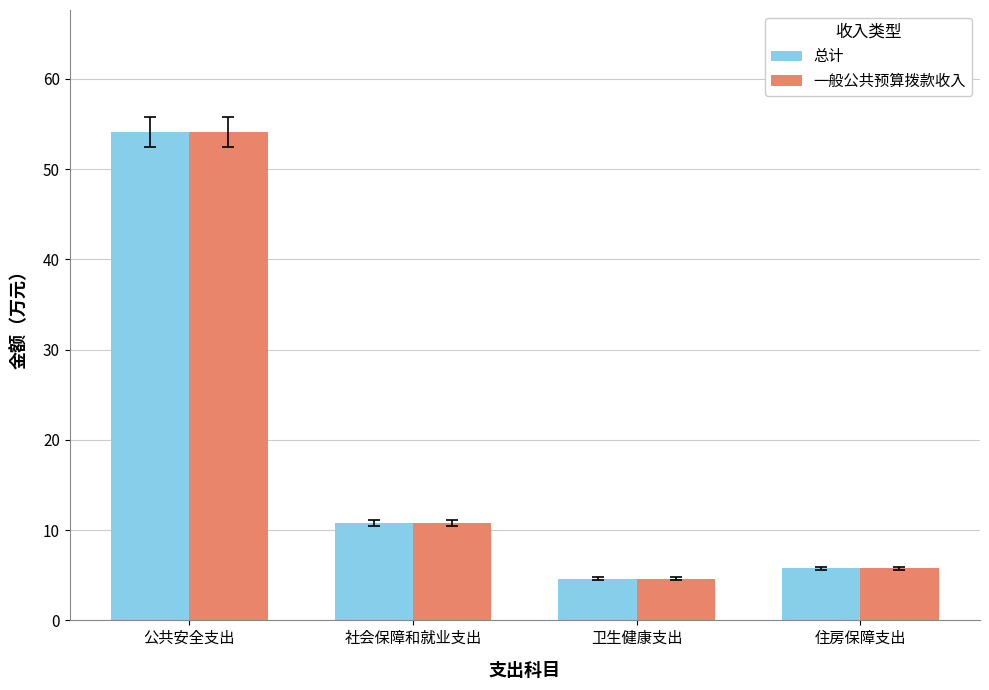

How many distinct data groups are displayed?

2